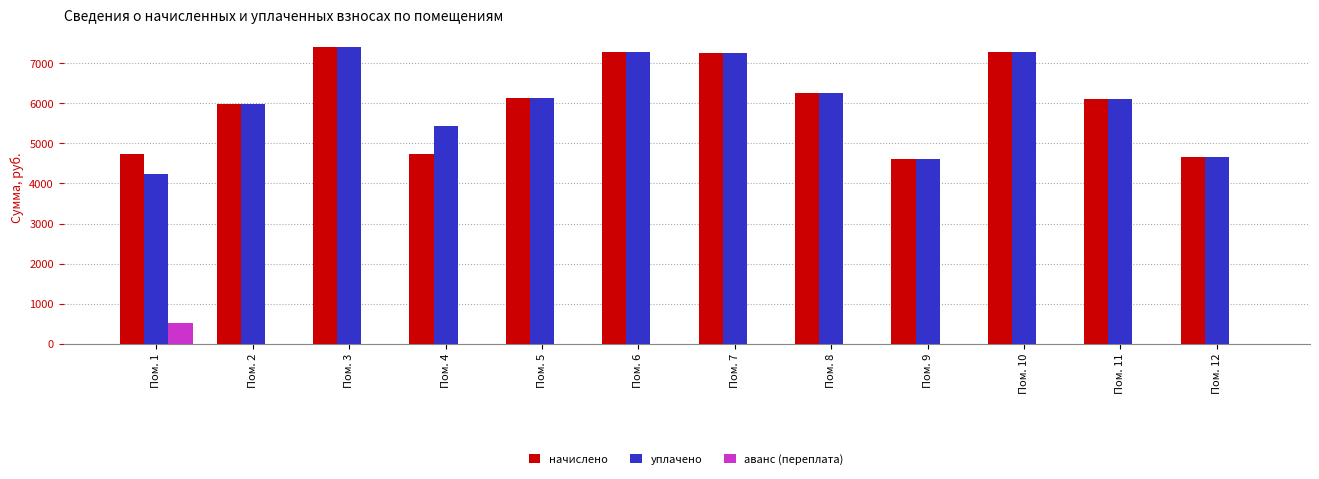

The value of начислено at Пом. 4 is 4732.0. True or false?

True